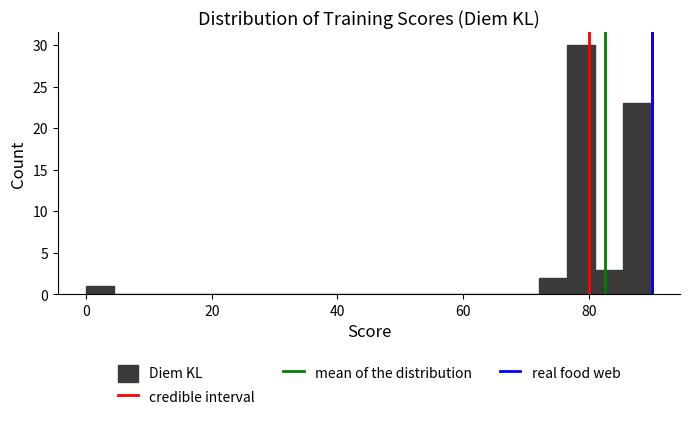

Read against the x-axis, roughly where is the centre of the tallest bar?

78